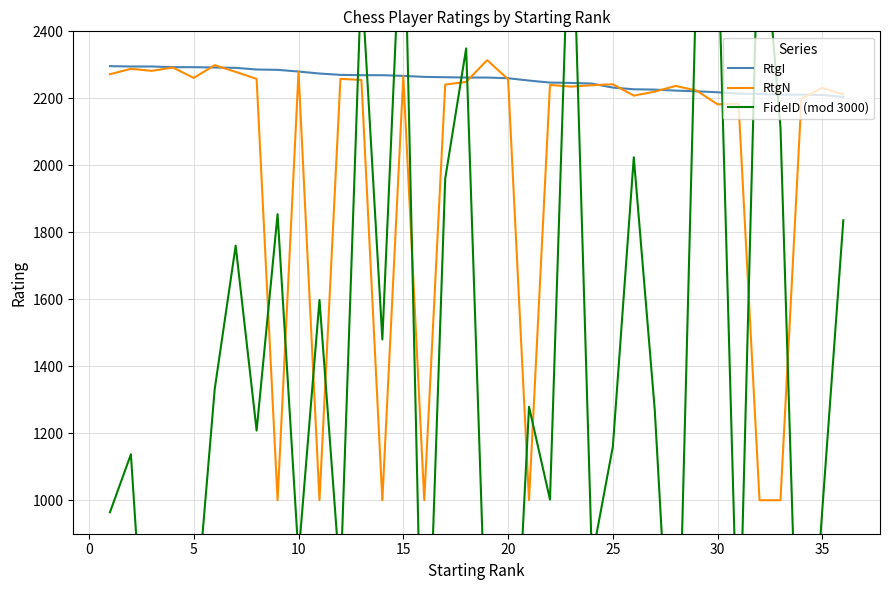

What is the lowest value of the RtgI series?

2204